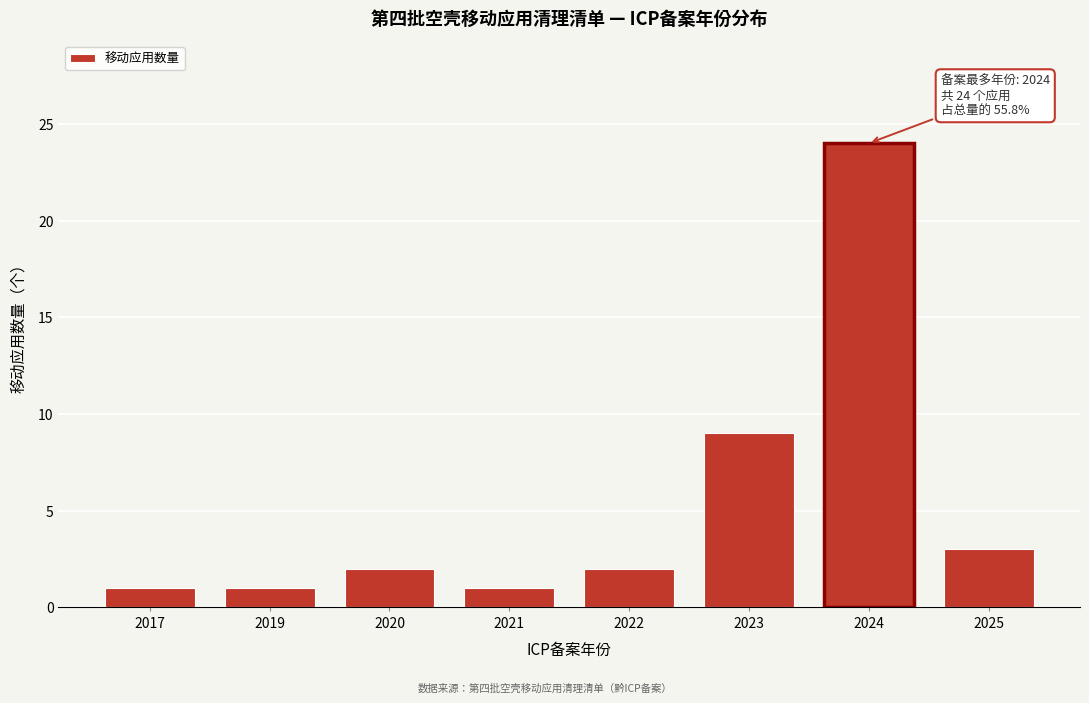

Reading left to right, transcribe all the data shown in this chart.

2017=1	2019=1	2020=2	2021=1	2022=2	2023=9	2024=24	2025=3